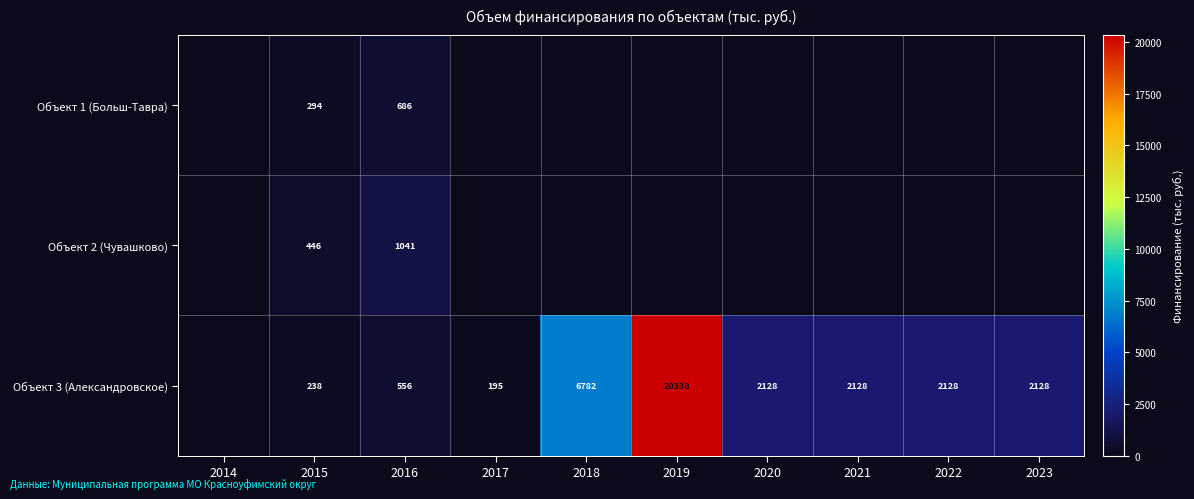

At 2016, list the series in order from smallest to largest.

Объект 3 (Александровское), Объект 1 (Больш-Тавра), Объект 2 (Чувашково)